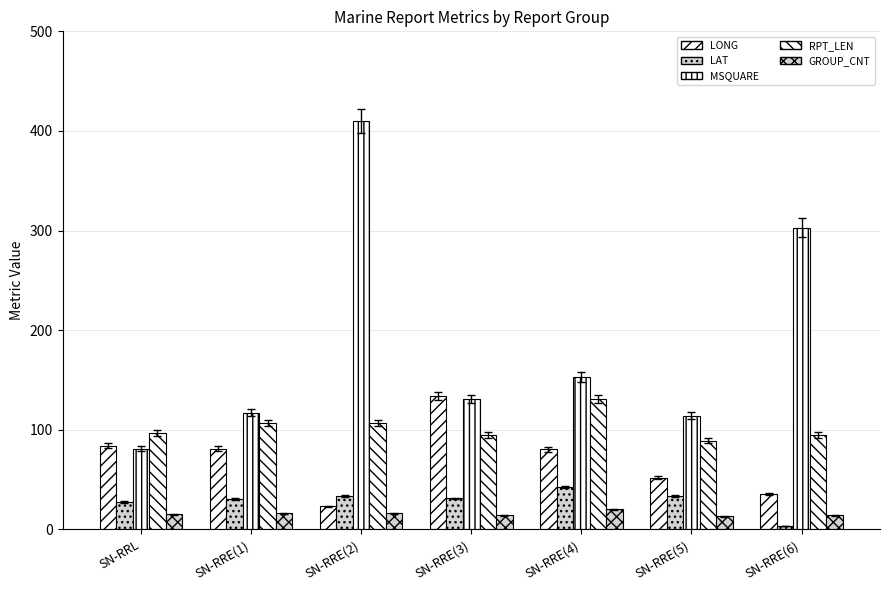

Does the chart contain stacked bars?

No